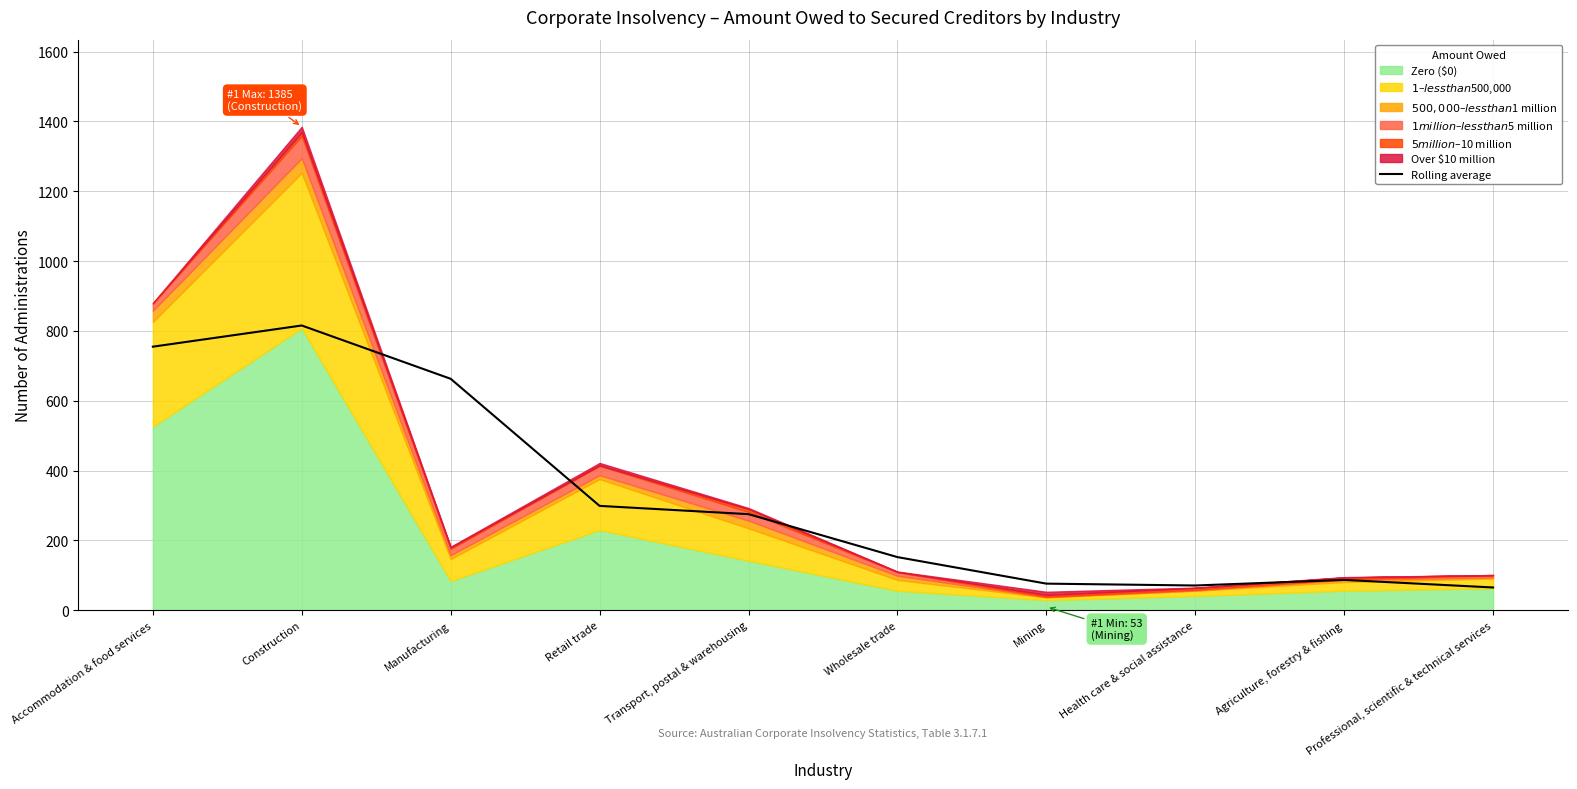

Where is the data nearest to the value 440?

Retail trade